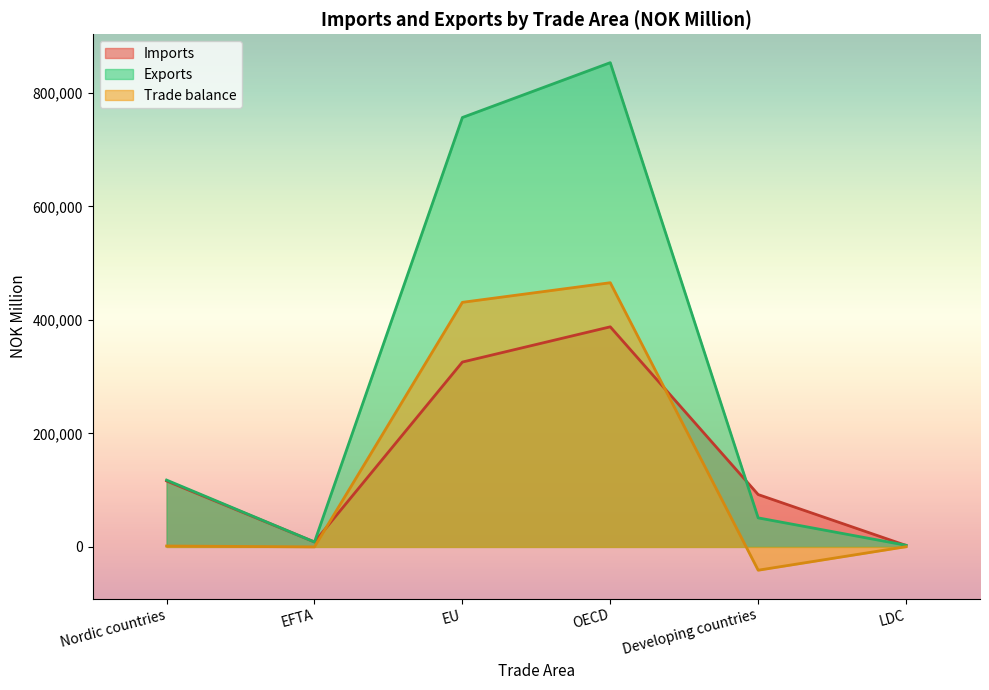

Reading left to right, transcribe all the data shown in this chart.

Imports: Nordic countries=116197	EFTA=8620	EU=325755	OECD=387860	Developing countries=92242	LDC=2574
Exports: Nordic countries=117746	EFTA=8621	EU=756790	OECD=853472	Developing countries=51125	LDC=2901
Trade balance: Nordic countries=1548	EFTA=1	EU=431035	OECD=465611	Developing countries=-41116	LDC=327